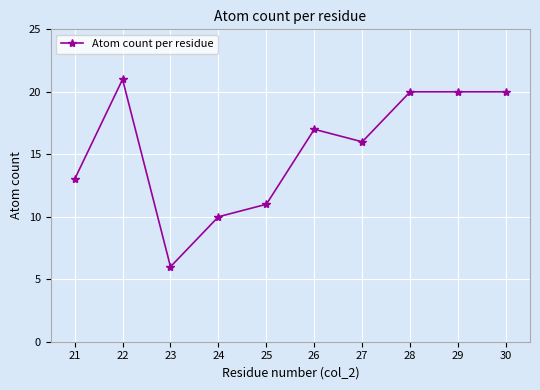

What is the change in value from 21 to 24?

-3